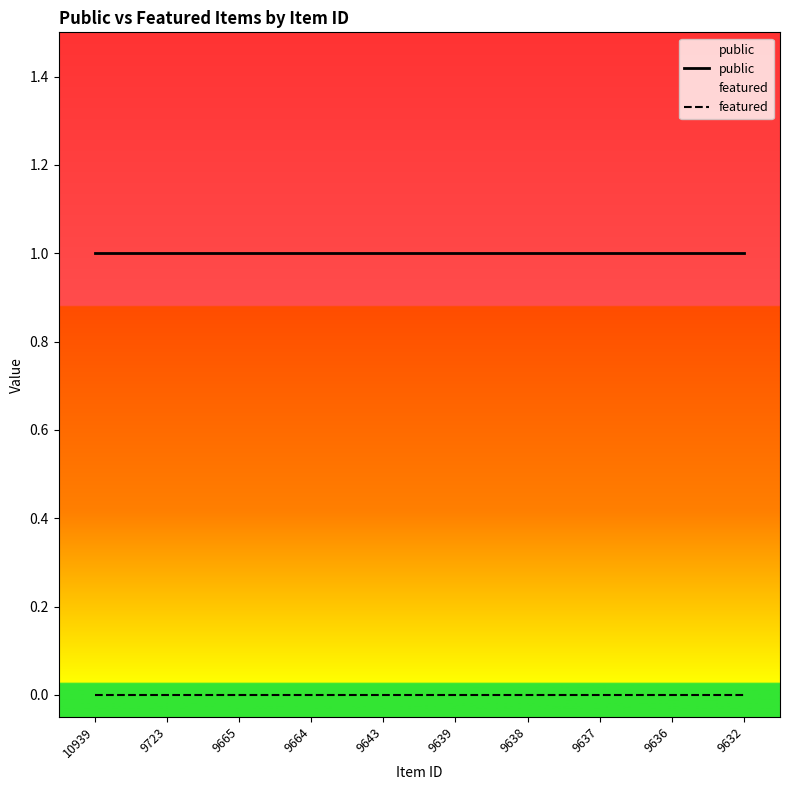

Rank the series at 9643 from lowest to highest value.

featured, public